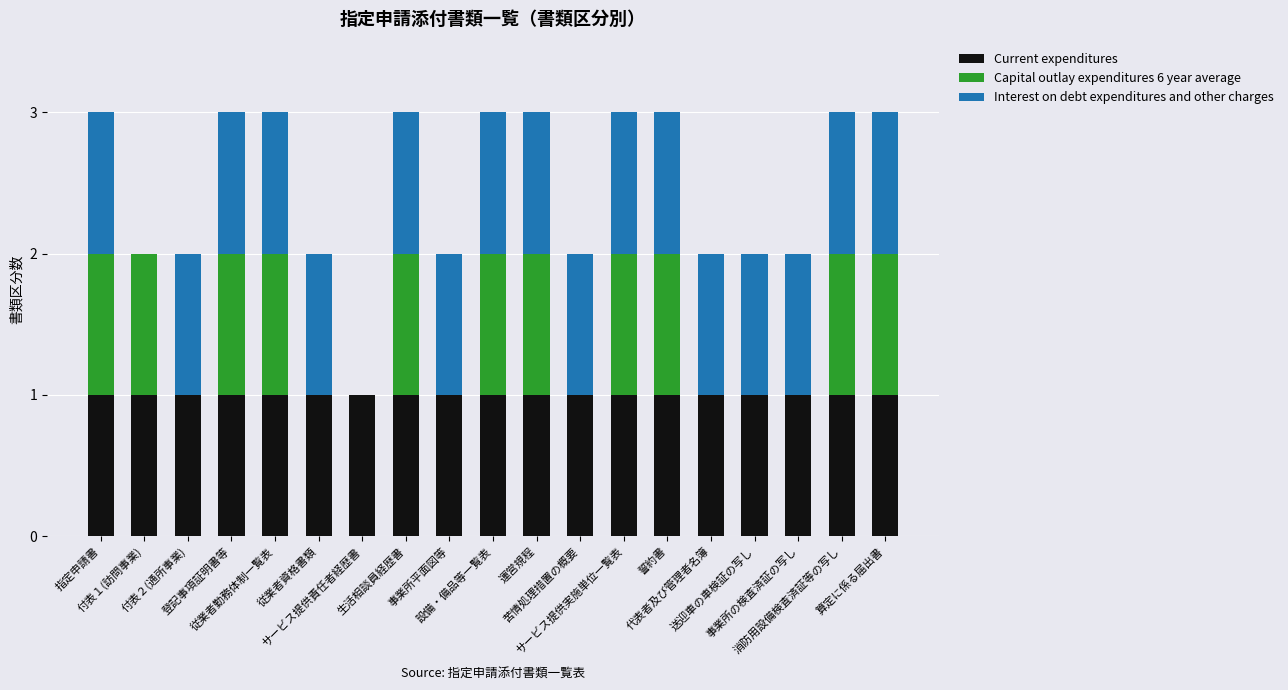

What is the difference between the maximum and minimum values in the Capital outlay expenditures 6 year average series?

1